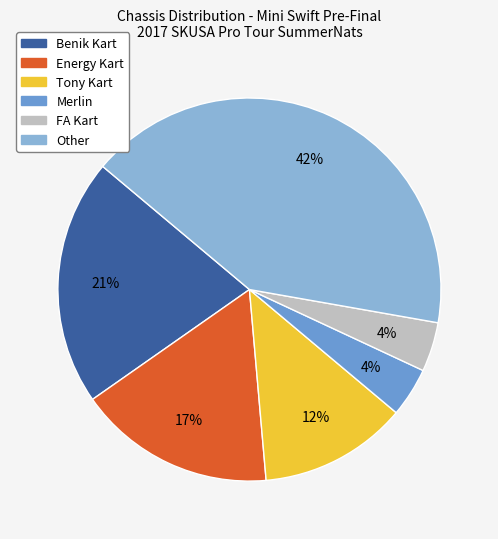

To the nearest percent, what is the average slice percentage?

17%